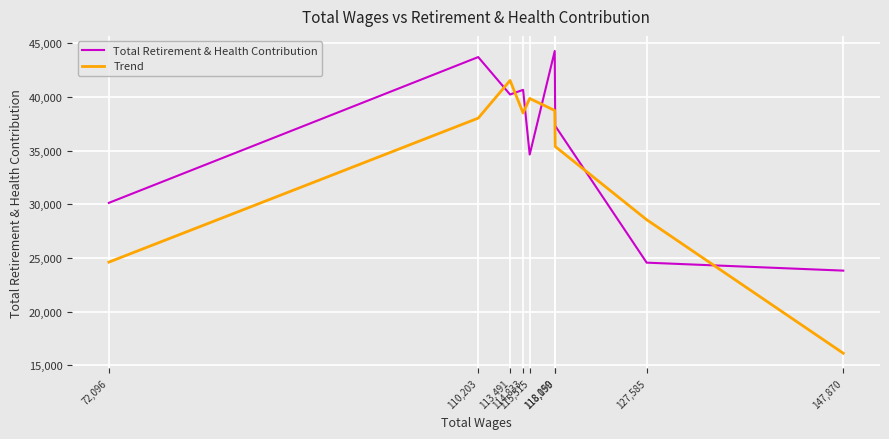

What is the difference between the Trend values at 118,099 and 114,833?

231.3